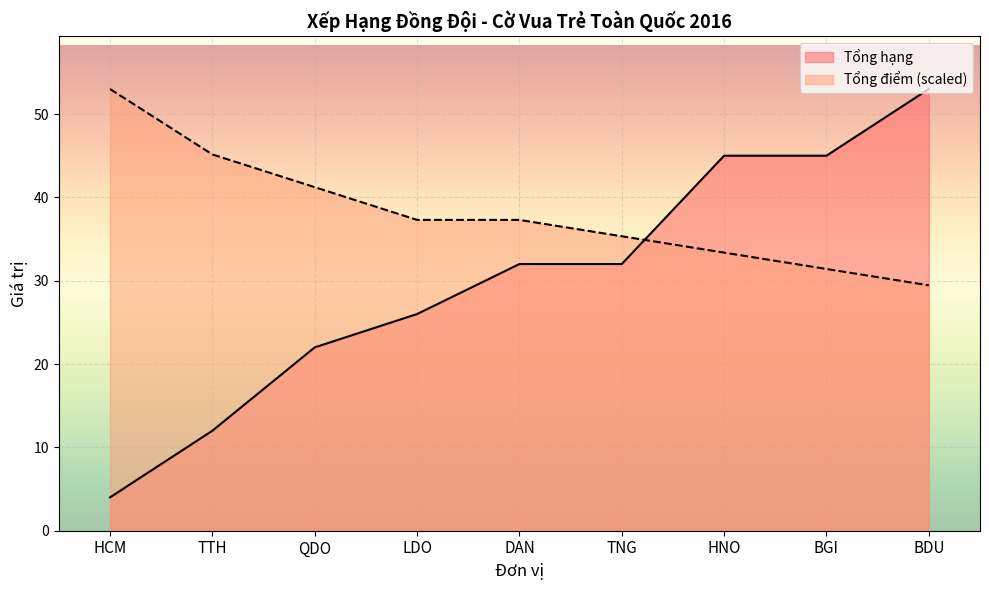

Where do Tổng điểm and Tổng hạng first cross each other?

TNG and HNO